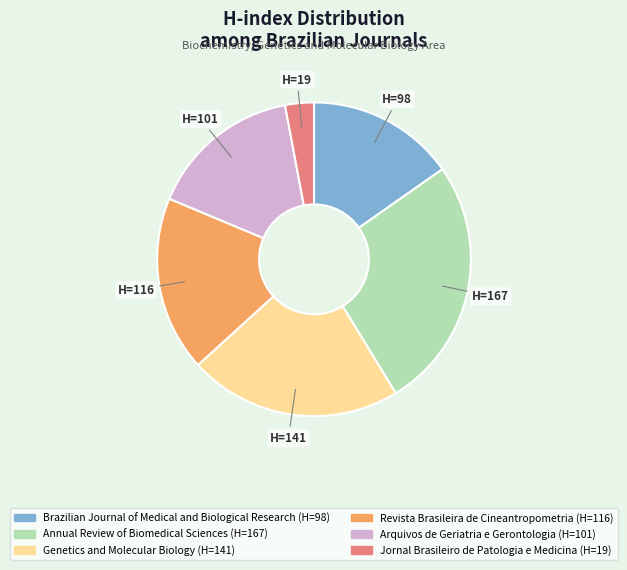

Approximately how many times larger is the value at Revista Brasileira de Cineantropometria compared to Genetics and Molecular Biology?

0.8